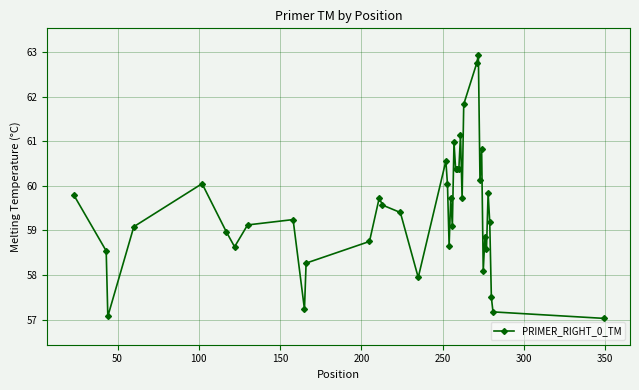

True or false: there are more than 1 points higher than both neighbors.

True